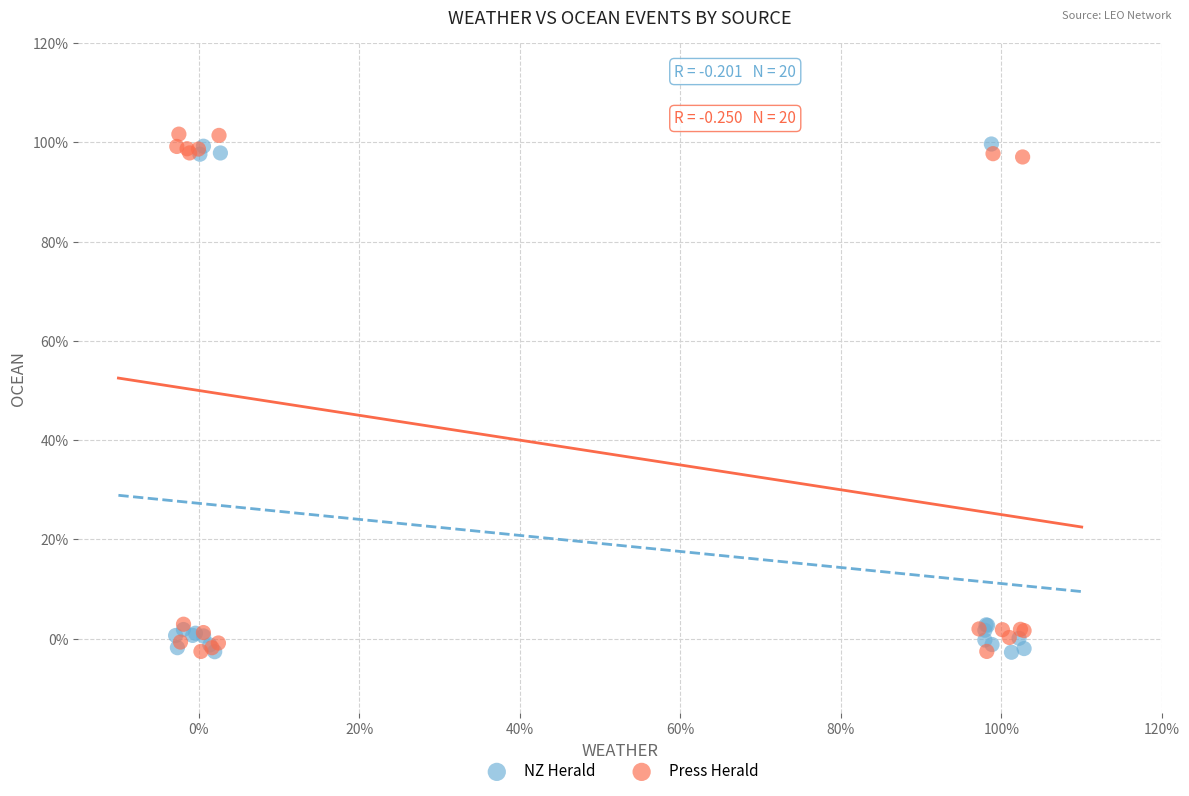

What are all the series names shown in the legend?

NZ Herald, Press Herald